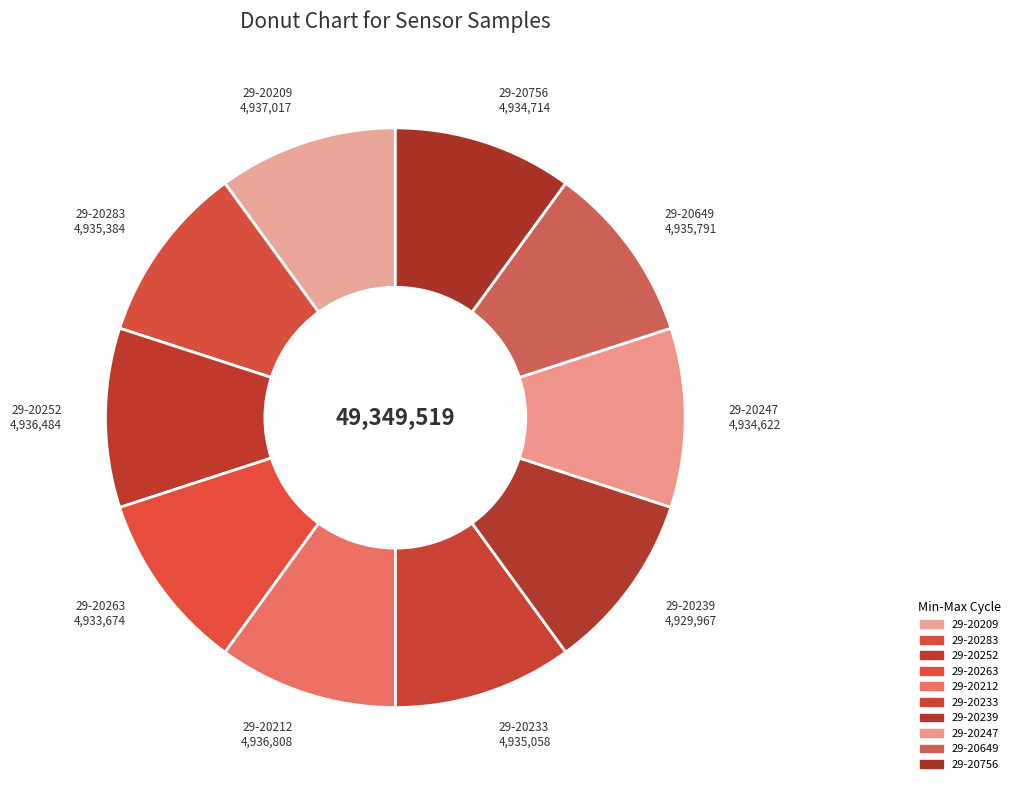

Is 29-20209 the majority of the pie?

No